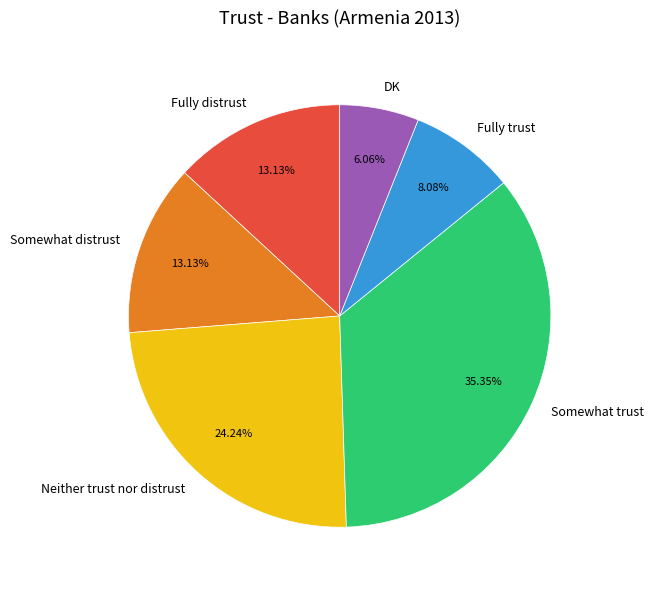

How many segments does this pie chart have?

6